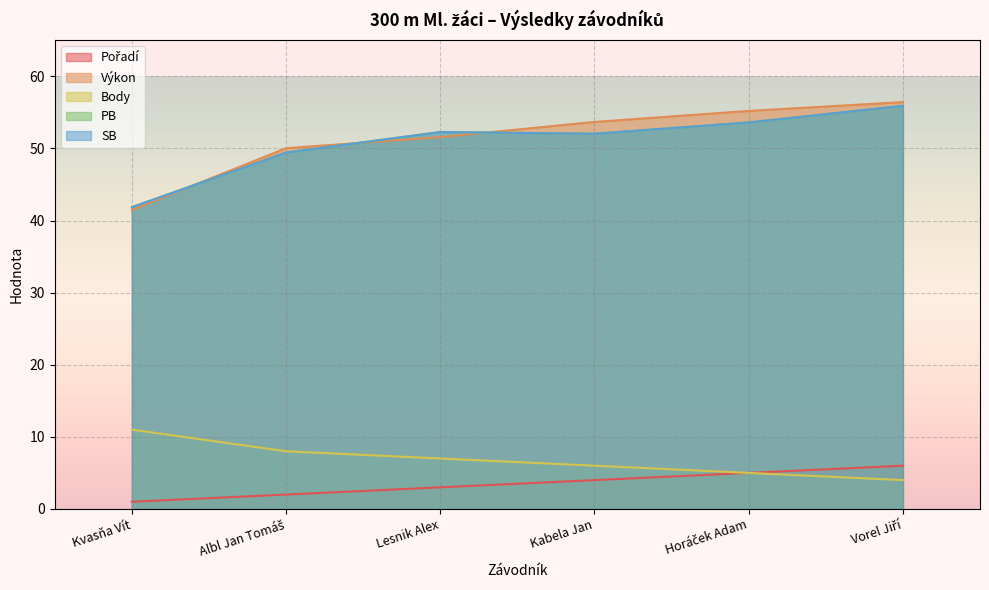

What is the spread (max minus min) of values at Lesnik Alex?

49.3